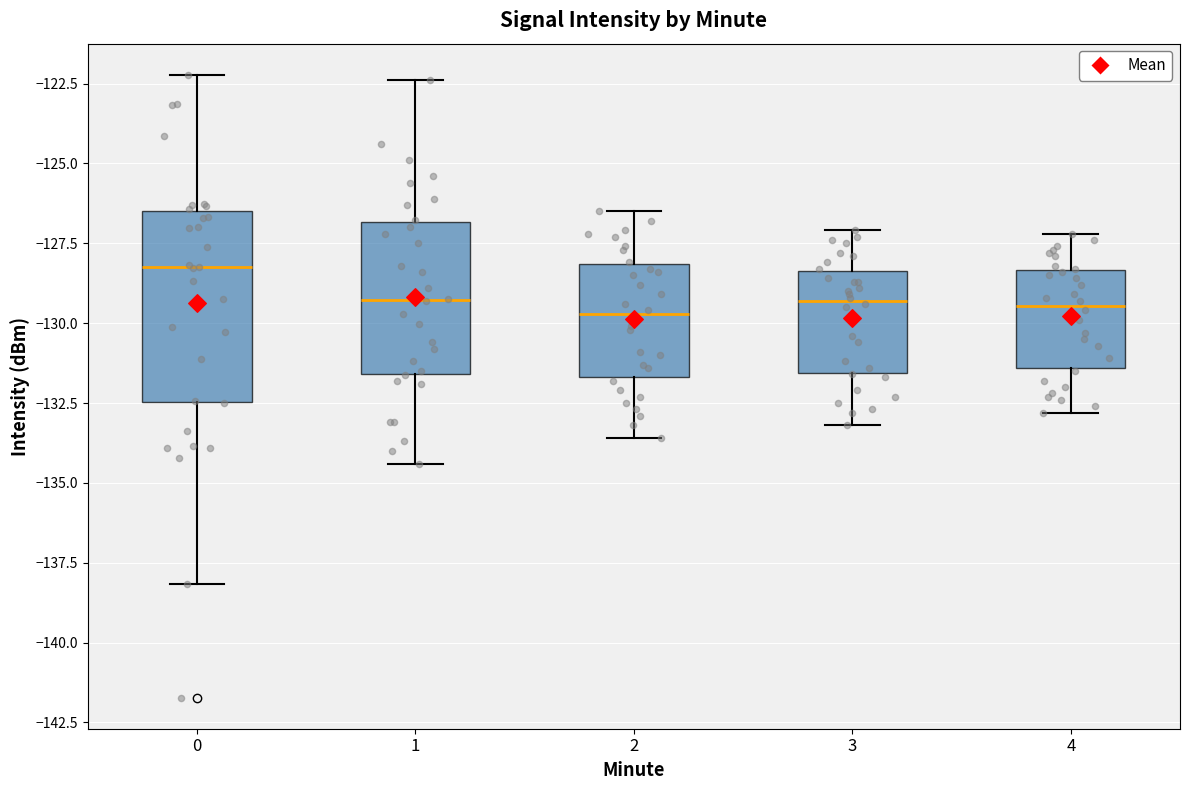

Reading left to right, read every box against the y-axis: the position of its median line, the range the box covers, and the ends of its whiskers. The values are not printed on the chart, so give them approximately, as read against the axis.

0: median -128.5, box -132.5 to -126.5, whiskers -138.0 to -122.0
1: median -129.5, box -131.5 to -127.0, whiskers -134.5 to -122.5
2: median -129.5, box -131.5 to -128.0, whiskers -133.5 to -126.5
3: median -129.5, box -131.5 to -128.5, whiskers -133.0 to -127.0
4: median -129.5, box -131.5 to -128.5, whiskers -133.0 to -127.0